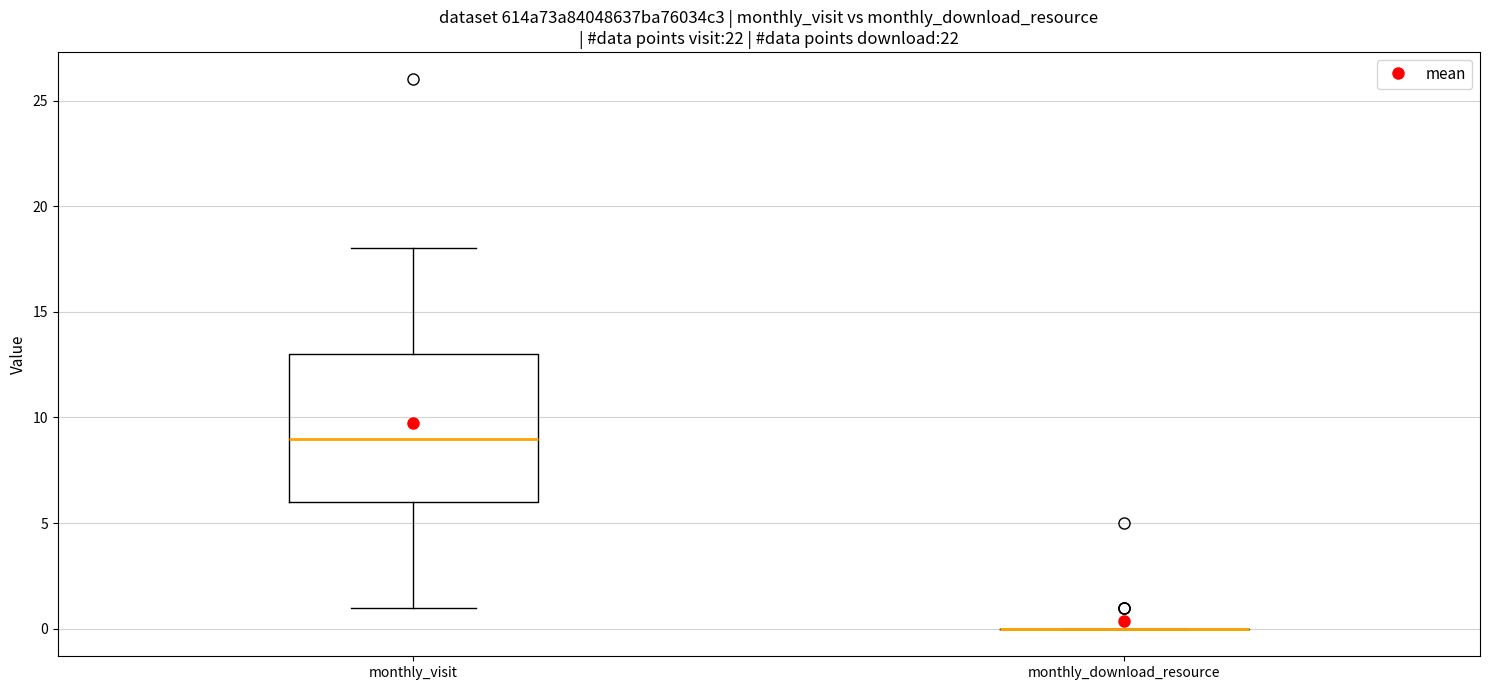

Reading left to right, read every box against the y-axis: the position of its median line, the range the box covers, and the ends of its whiskers. The values are not printed on the chart, so give them approximately, as read against the axis.

monthly_visit: median 9, box 6 to 13, whiskers 1 to 18
monthly_download_resource: box collapsed to a line at 0, whiskers 0 to 0